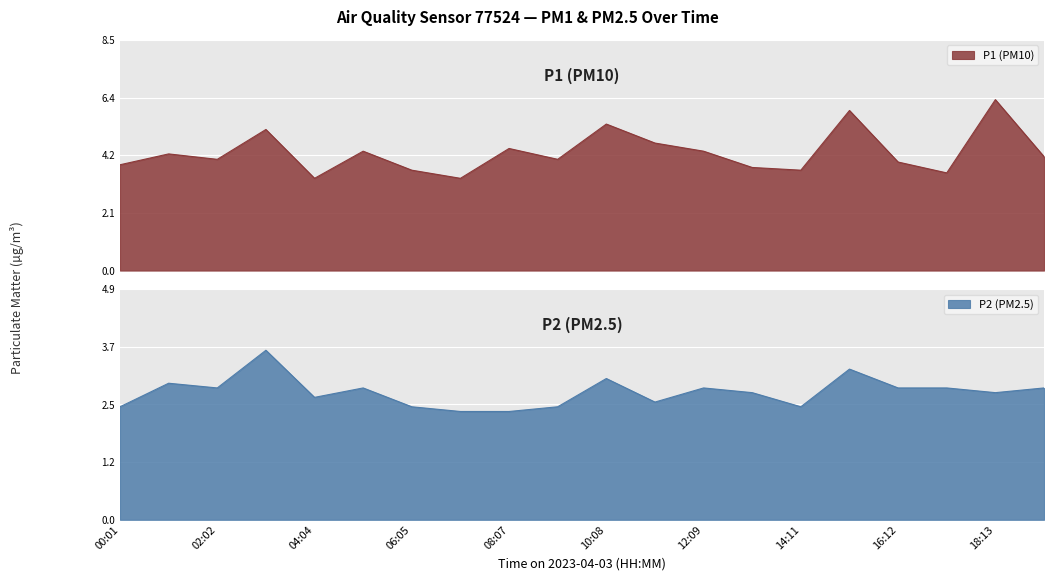

What is the difference between the P2 values at 09:07 and 15:11?

0.8